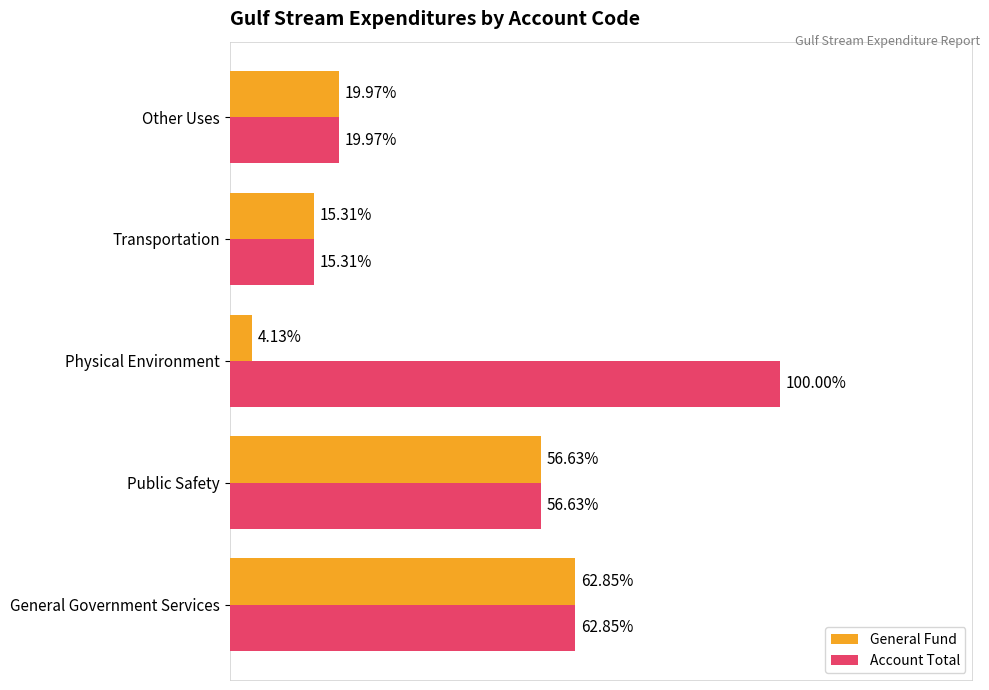

What are all the series names shown in the legend?

General Fund, Account Total